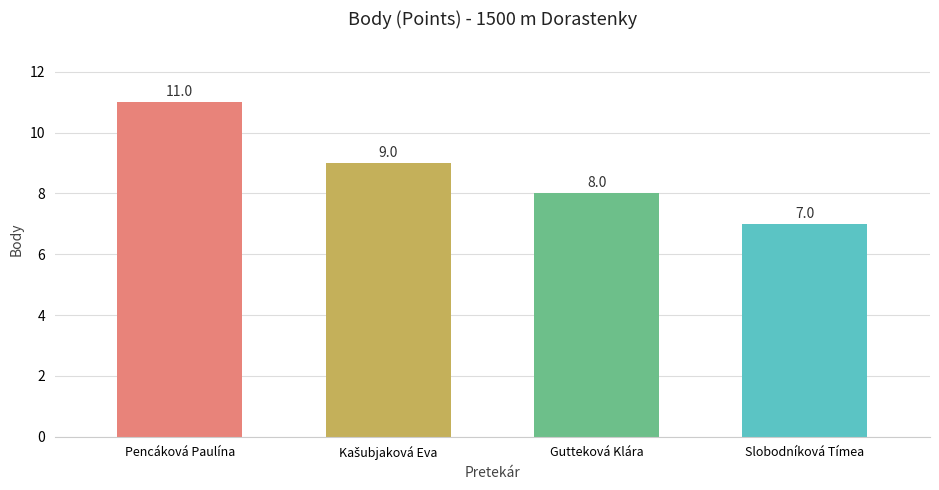

At which category does the chart reach its minimum across all series?

Slobodníková Tímea